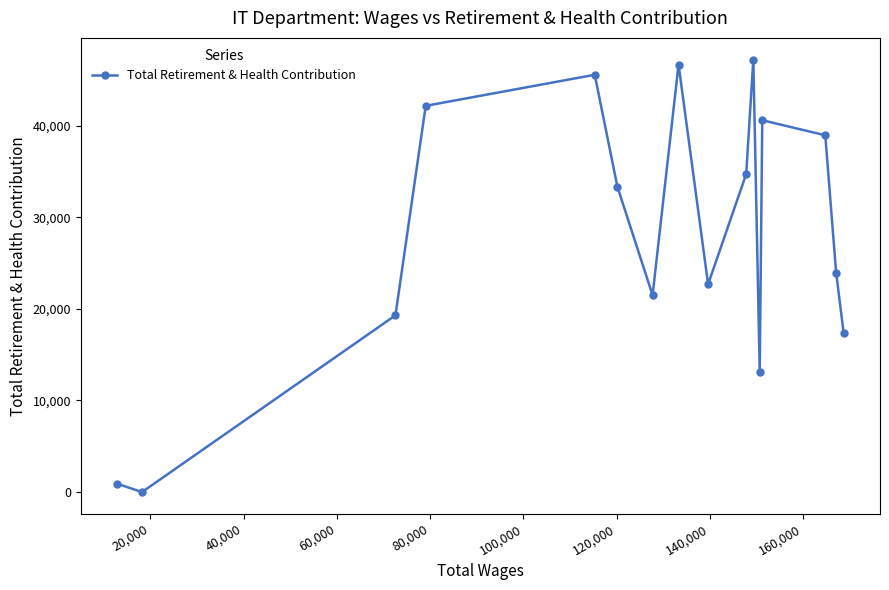

What is the difference between the second highest and second lowest values?

45736